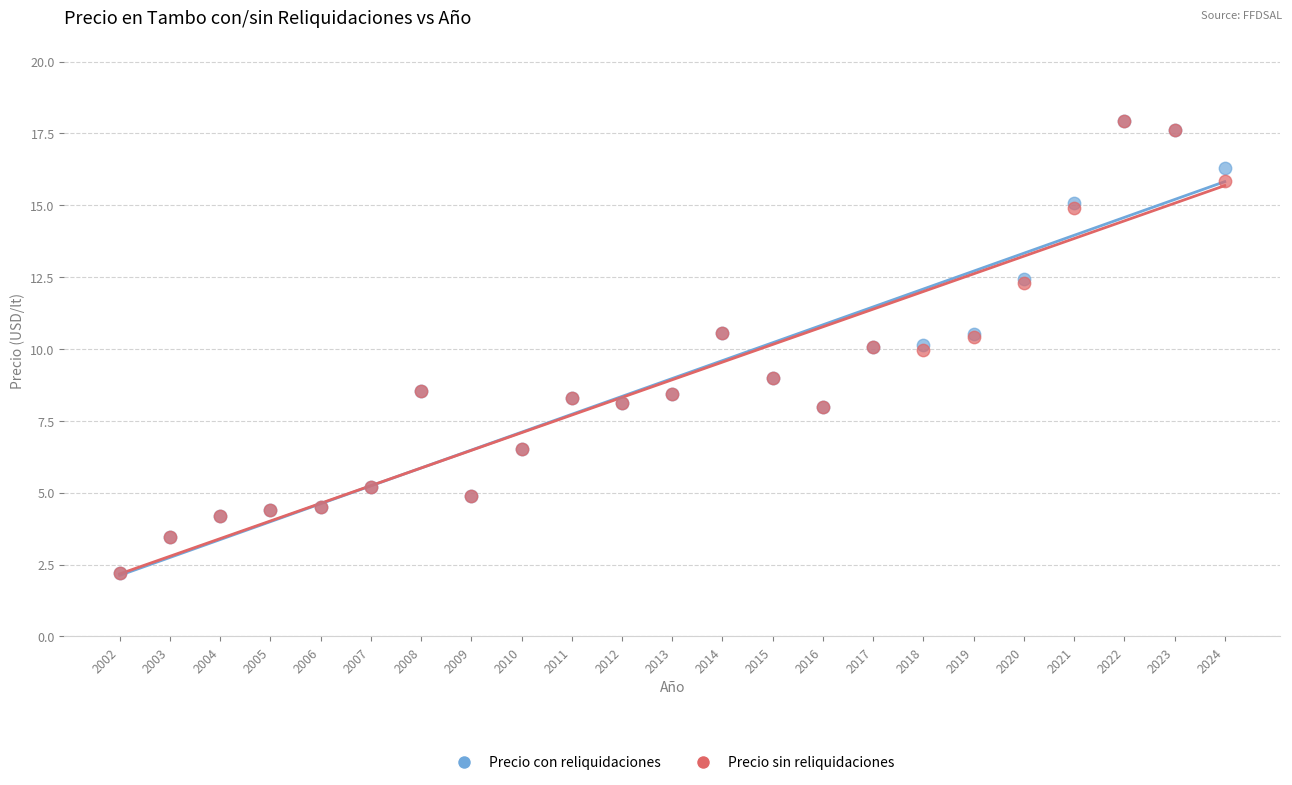

What are all the series names shown in the legend?

Precio con reliquidaciones, Precio sin reliquidaciones